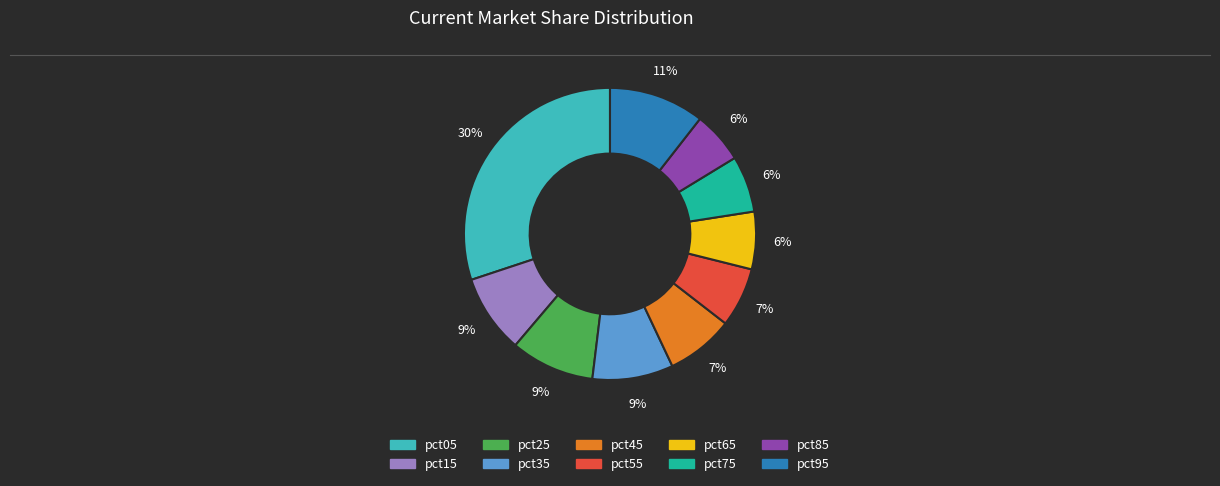

What percentage is the pct35 slice, to the nearest percent?

9%